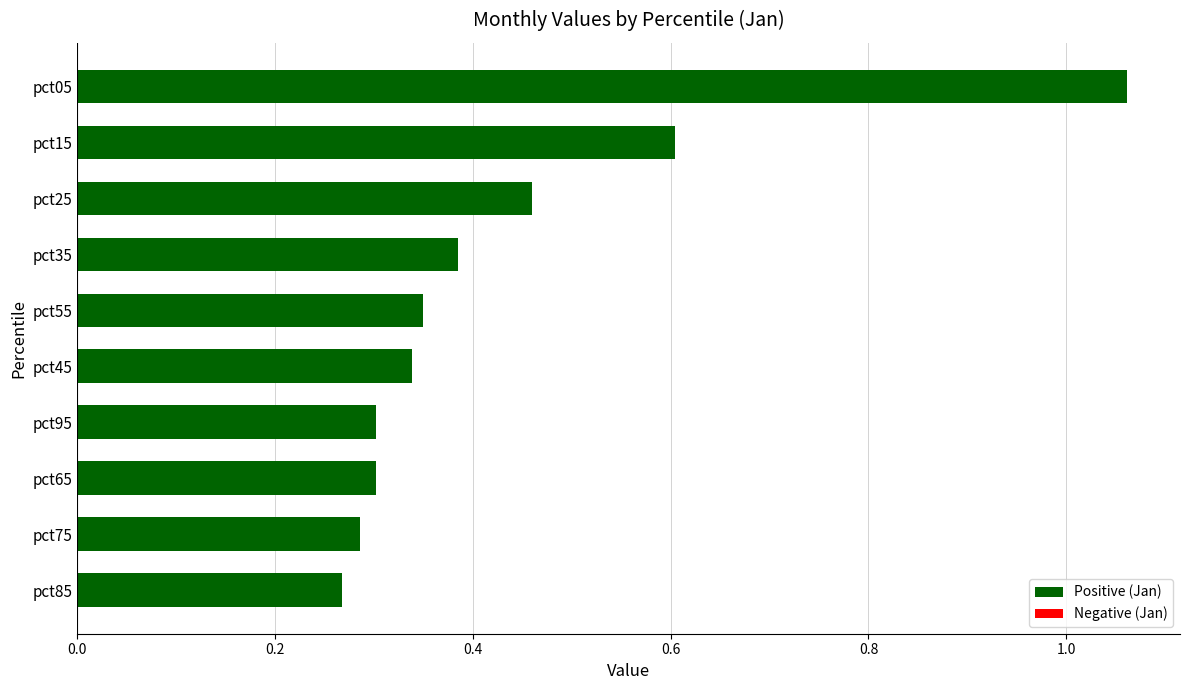

What position from the bottom is pct95?

4